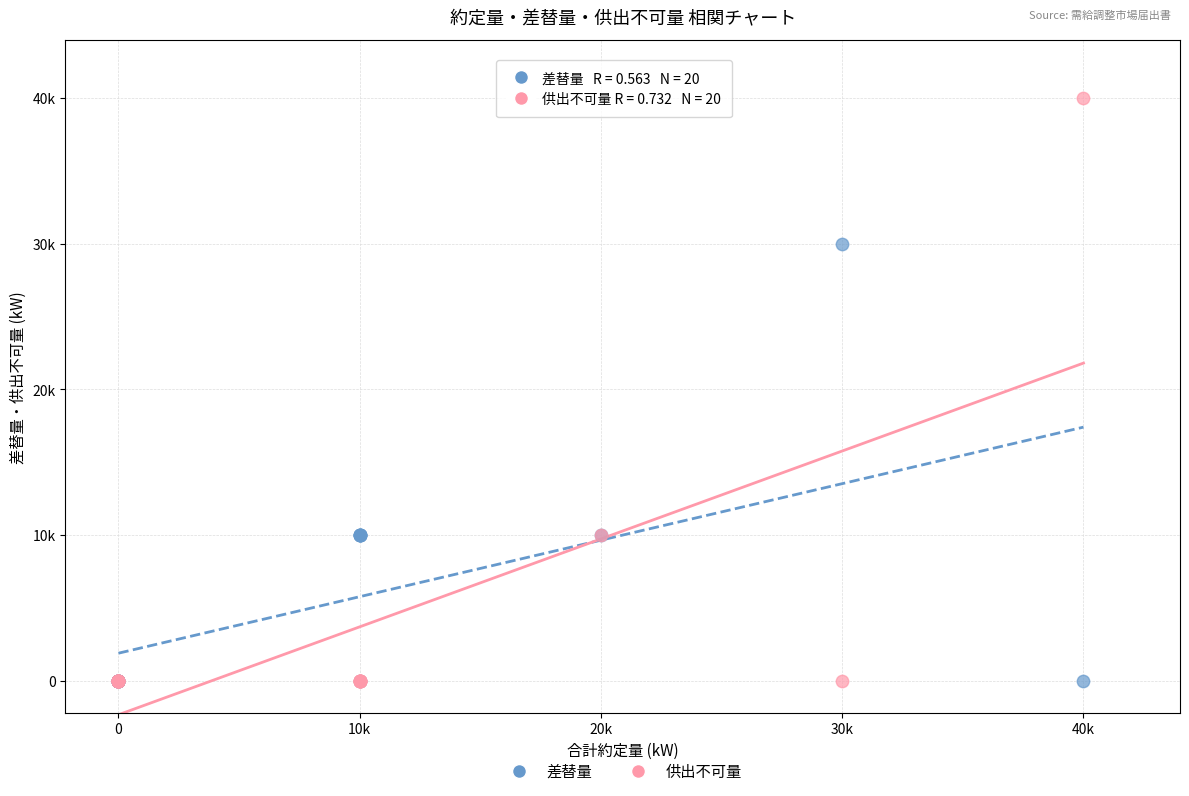

What are all the series names shown in the legend?

差替量, 供出不可量